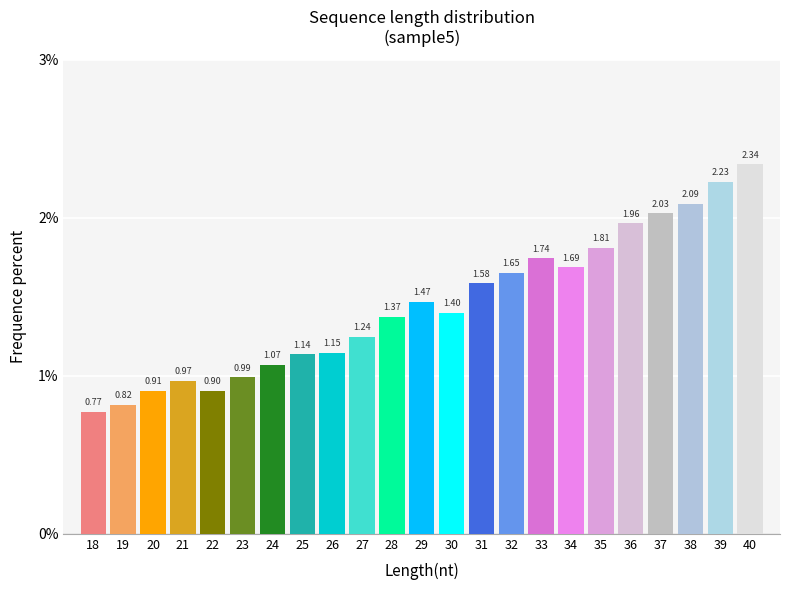

What is the sum of the values at 28 and 27?

2.6